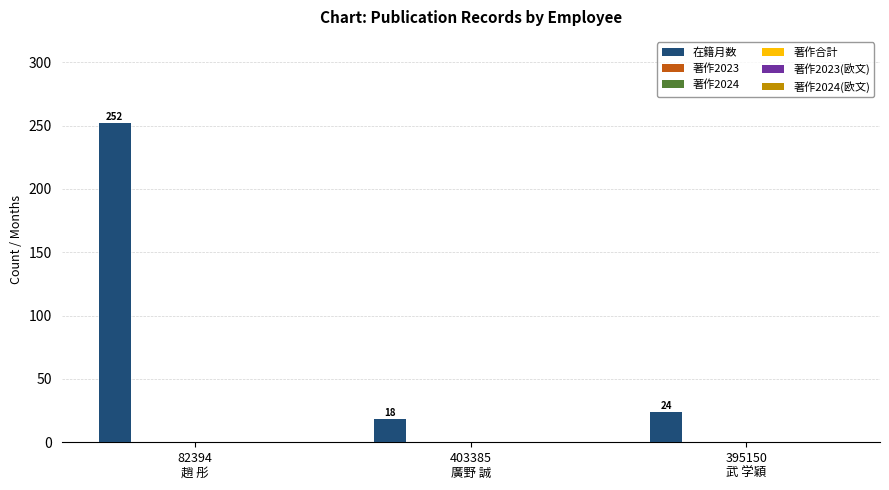

Reading right to left, what are all the values shown in this chart?

24	18	252